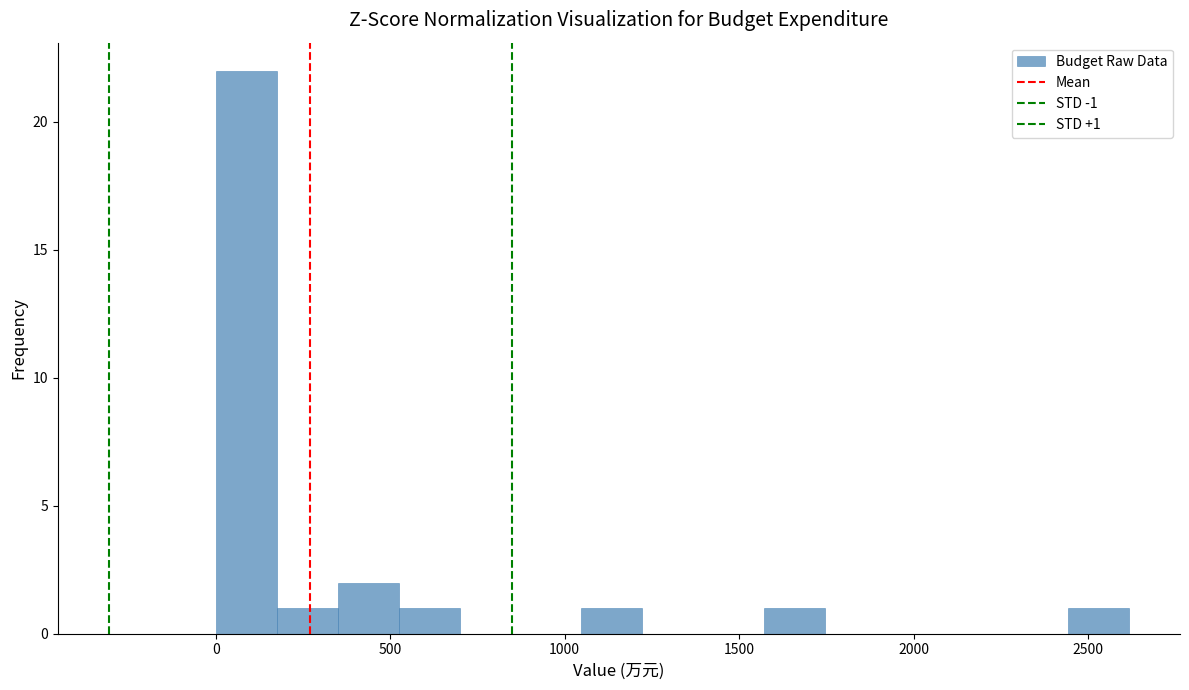

Around what value on the x-axis is the tallest bar? Give the approximate position of its centre, as read against the axis.

100